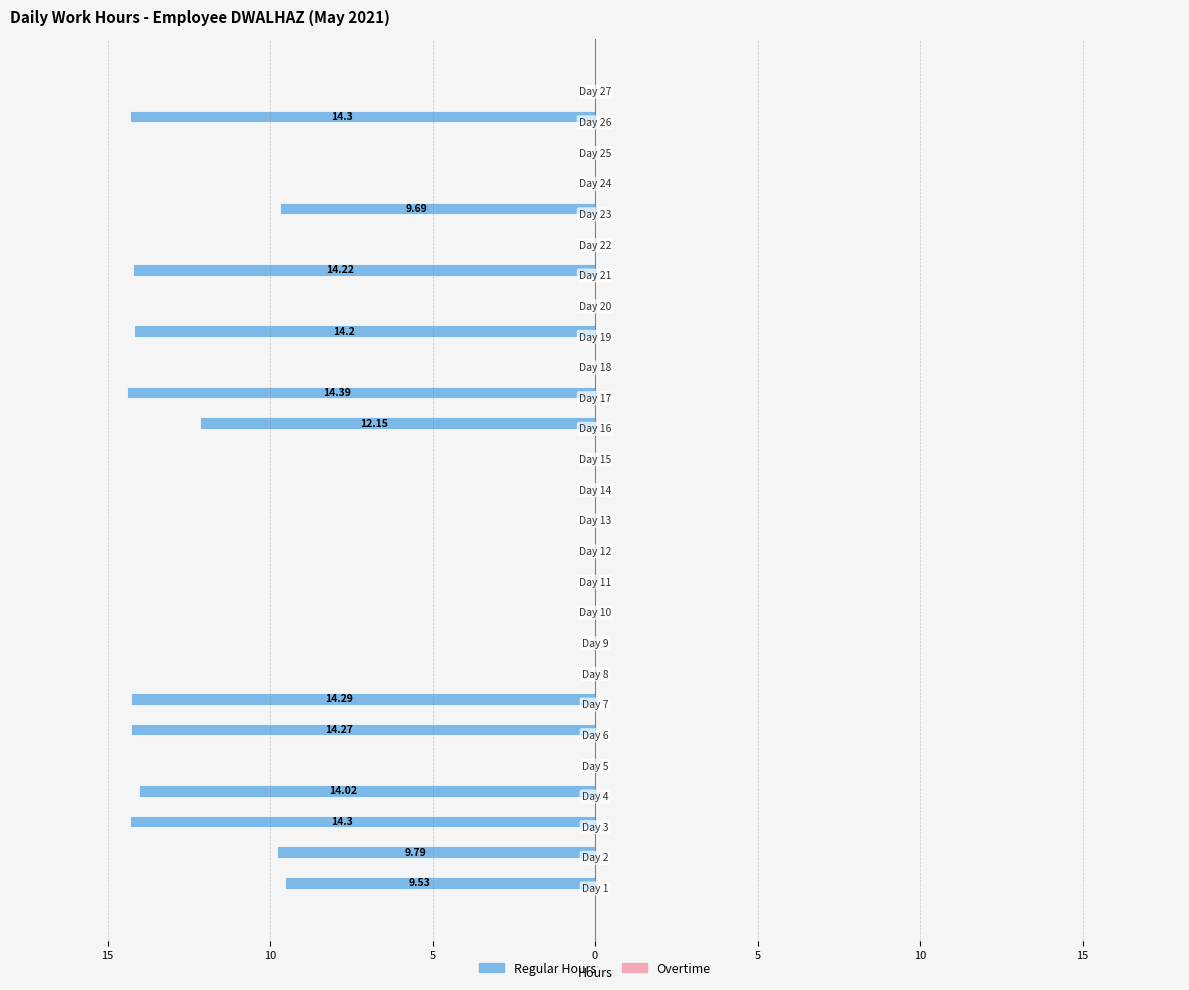

Are the bars horizontal?

Yes